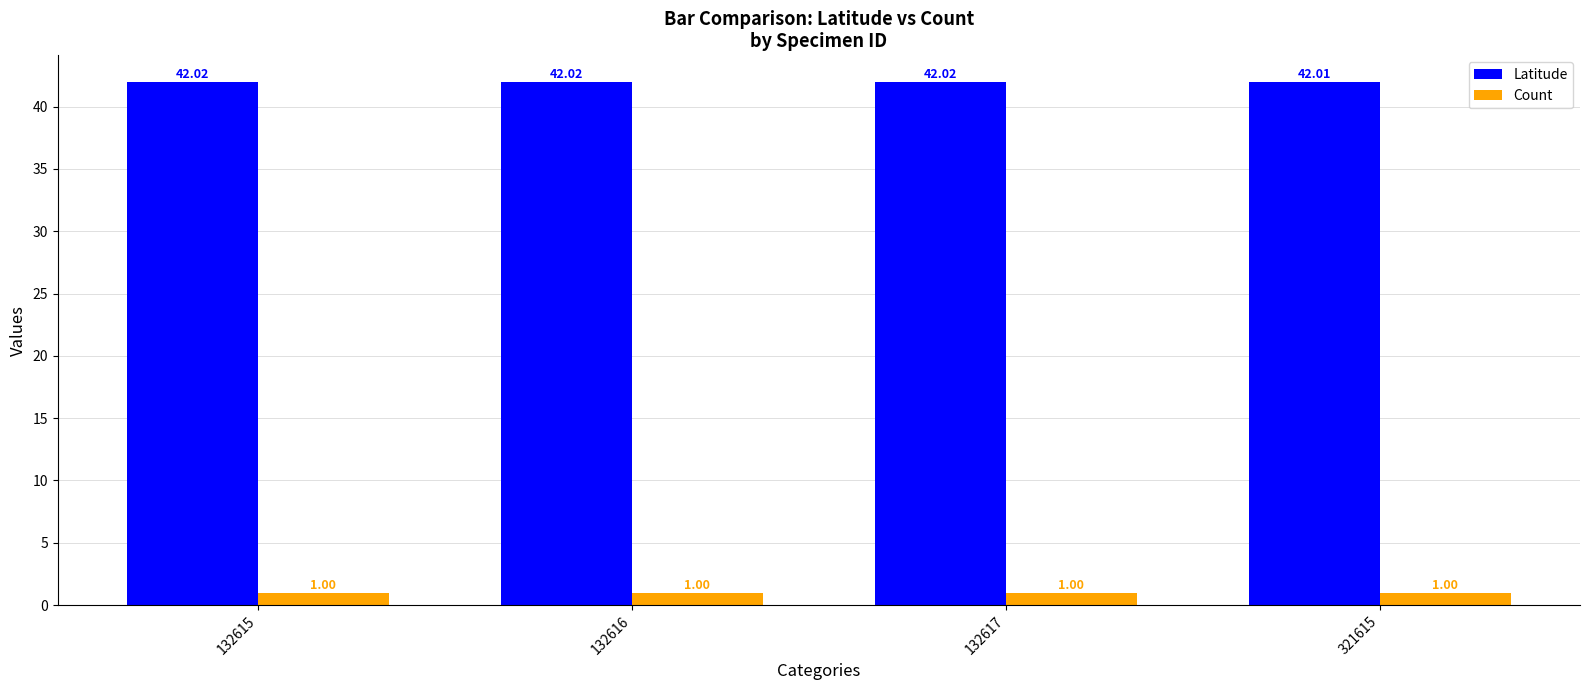

The value of Count at 132615 is 1.0. True or false?

True